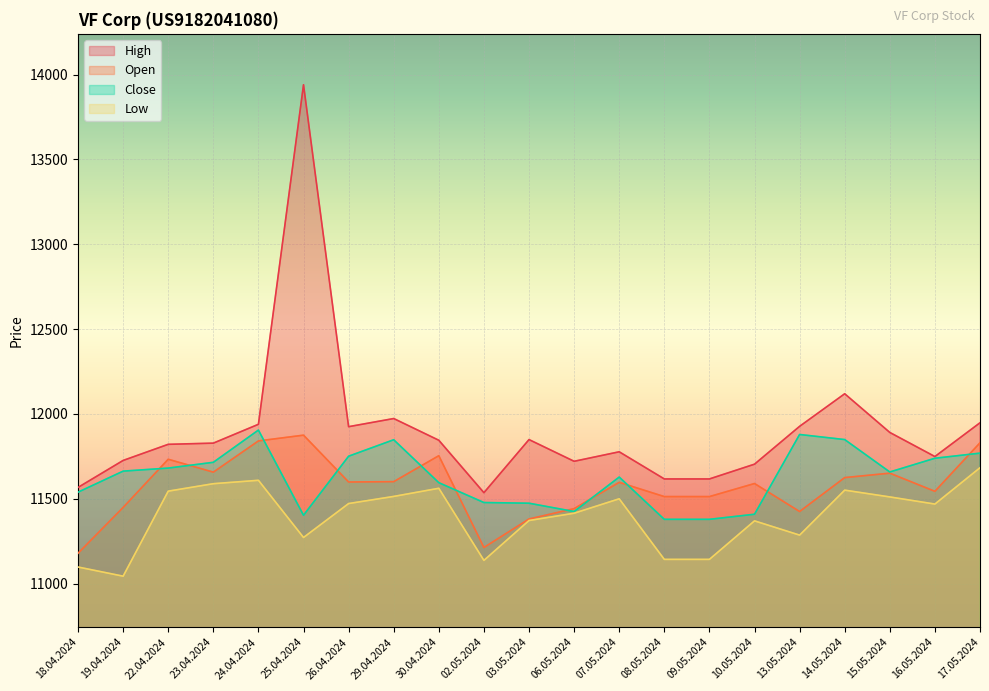

What is the label of the 1st point from the right?

17.05.2024